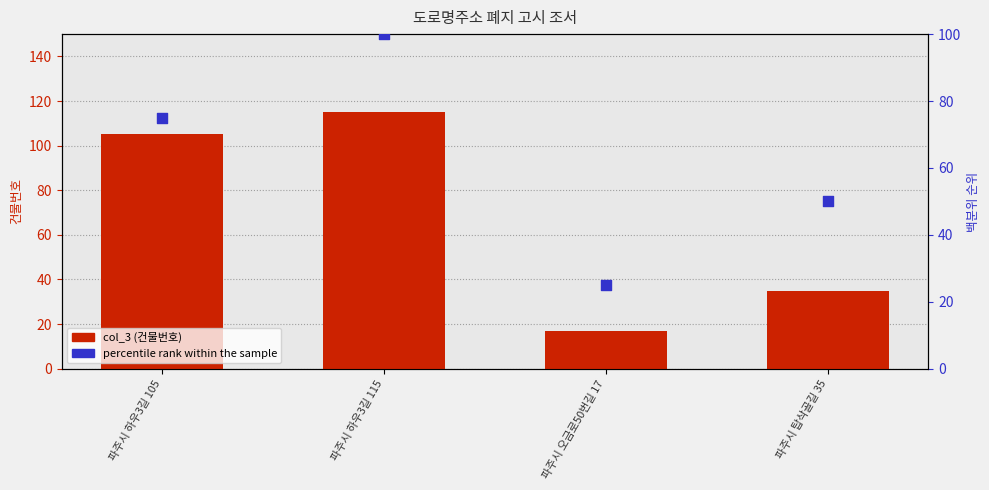

Which series has the largest Y range (max minus min)?

col_3 (number)